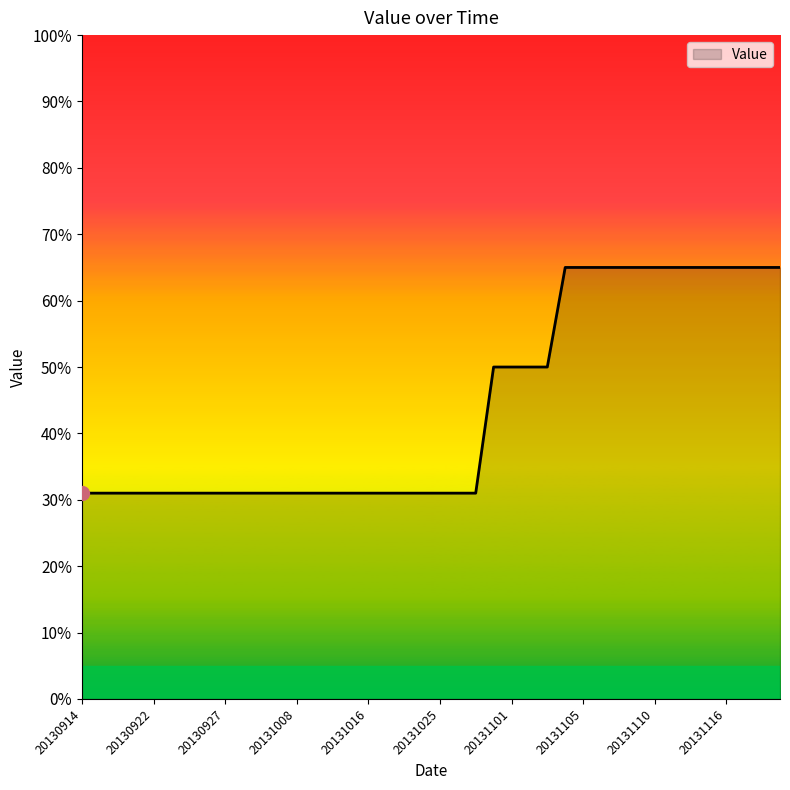

What is the minimum value shown in the chart?

31